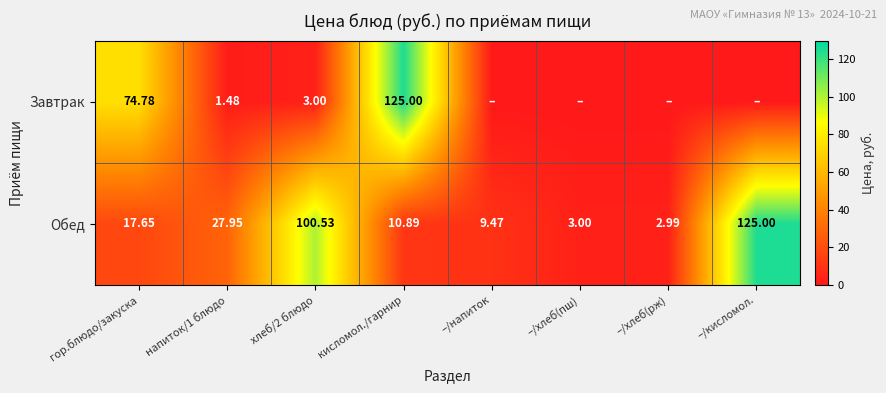

Where does the Обед series first go above 17?

гор.блюдо/закуска